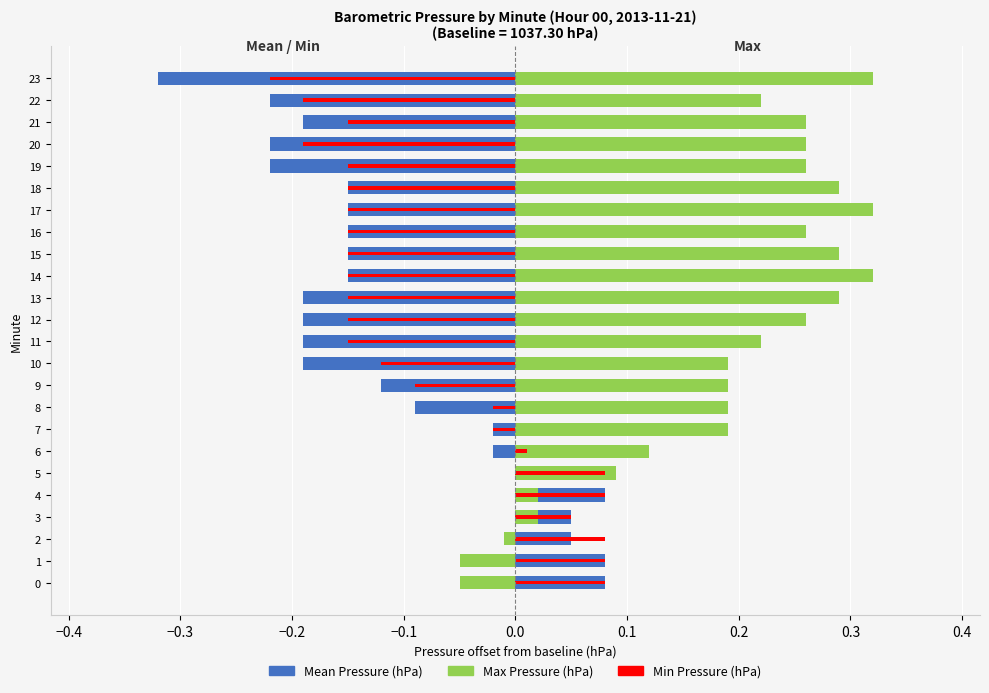

At which category does the chart reach its peak across all series?

14